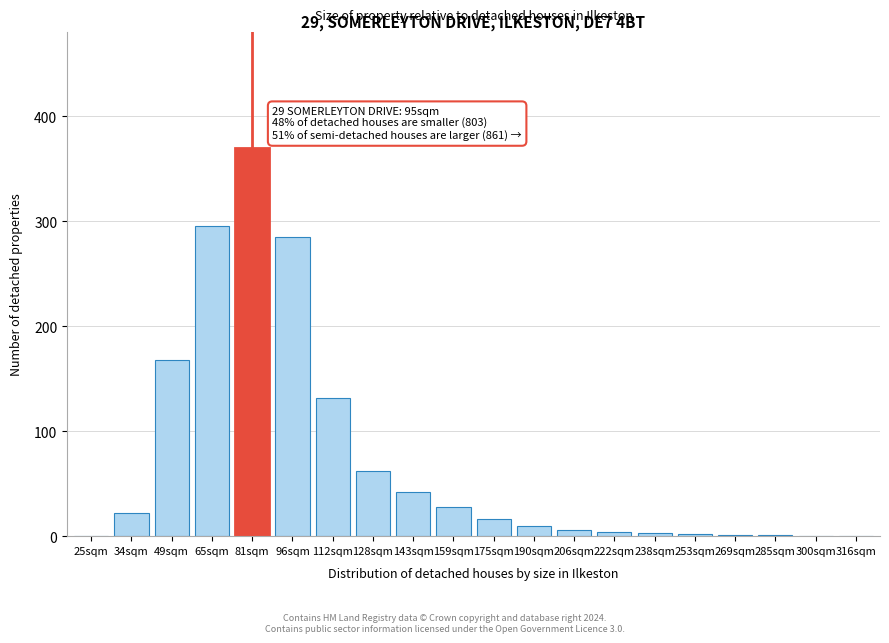

Is it true that the value at 49sqm is 168?

True